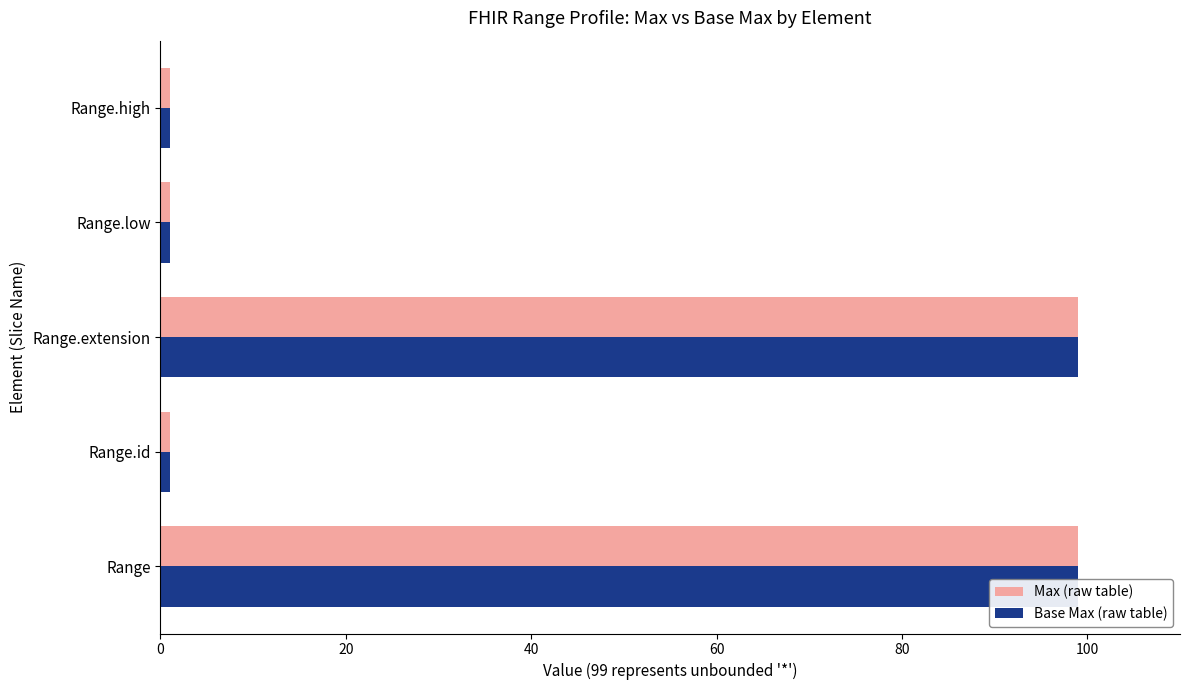

How many groups of bars are there?

5